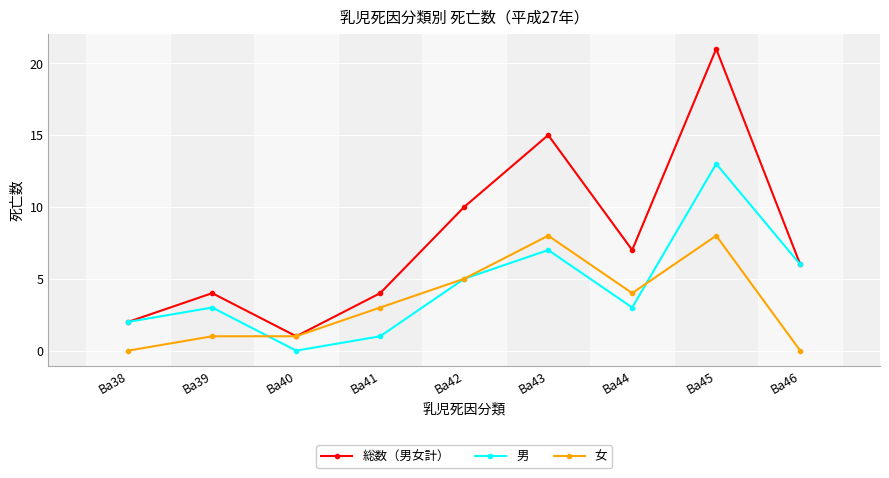

At which label does 男 reach its minimum?

Ba40